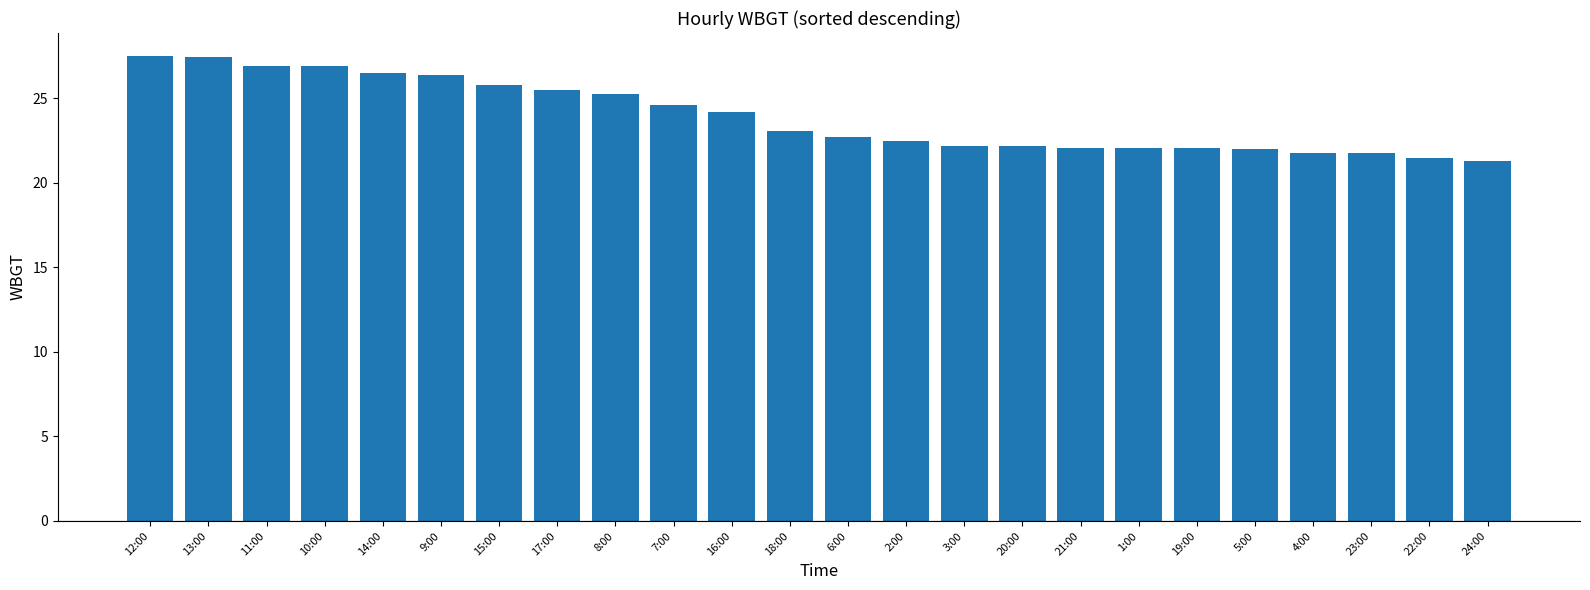

What is the ratio of the value at 24:00 to the value at 8:00?

0.8